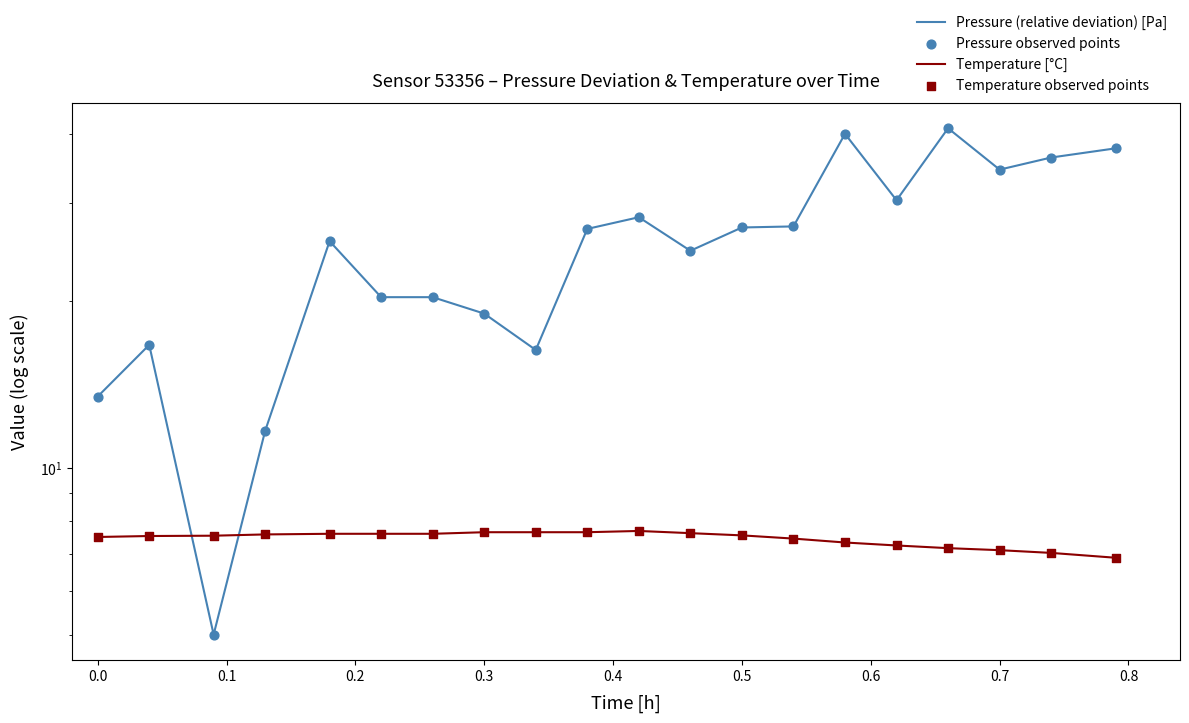

Which series reaches the maximum Y coordinate?

Pressure (relative deviation) [Pa]